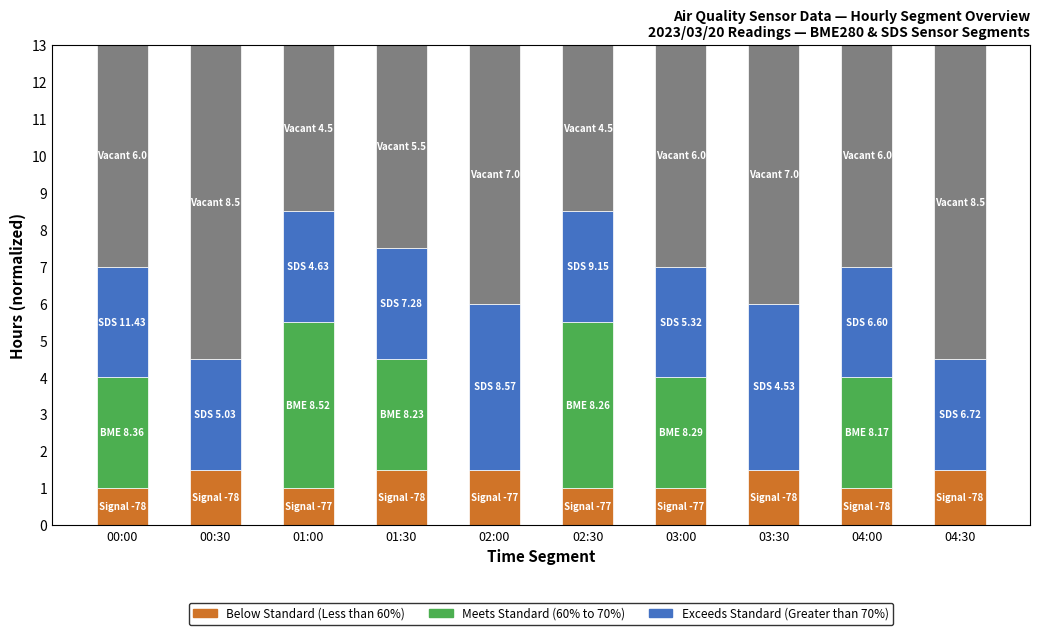

What is the total value across all series at 00:30?

13.0